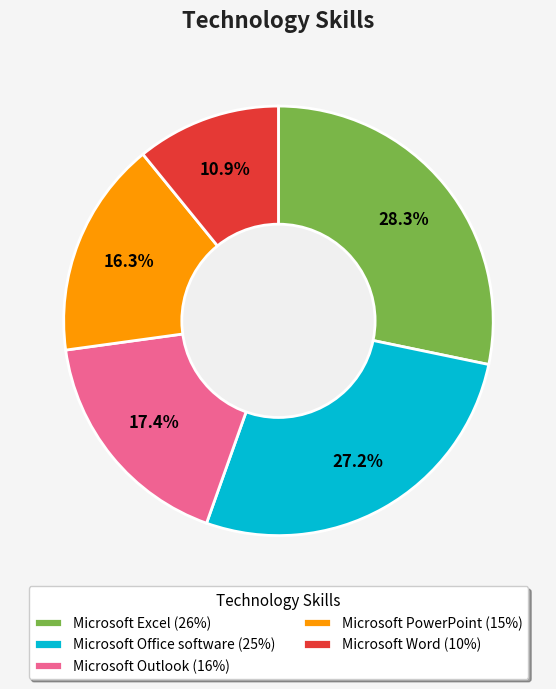

Is there a majority slice in this chart?

No